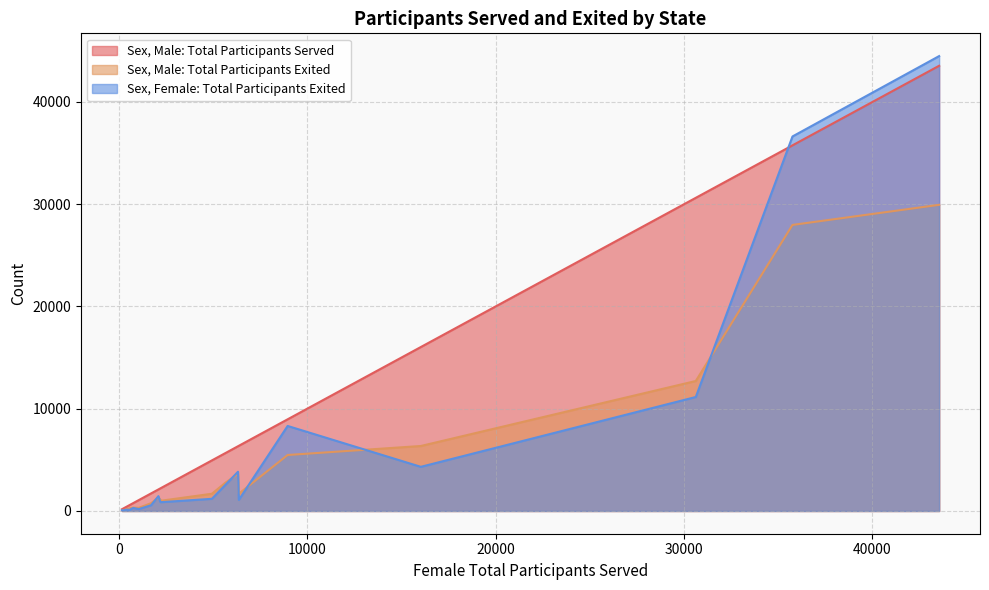

In Sex, Female: Total Participants Exited, how many points are lower than both neighbors (excluding endpoints)?

6